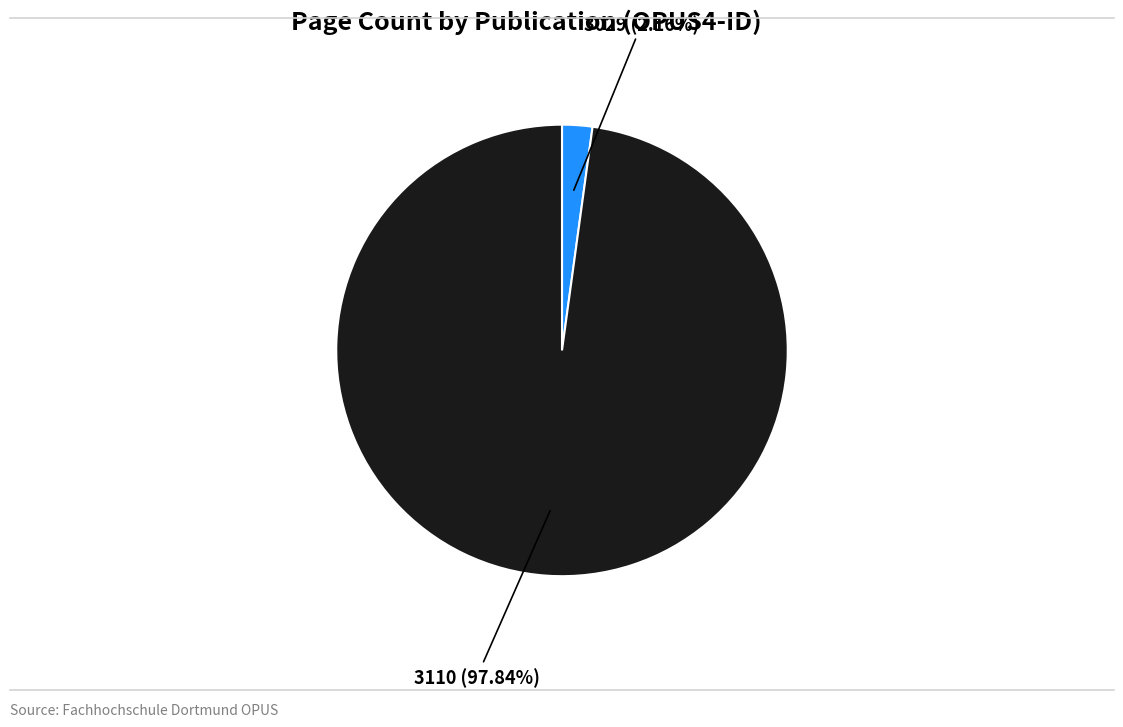

Is there a majority slice in this chart?

Yes